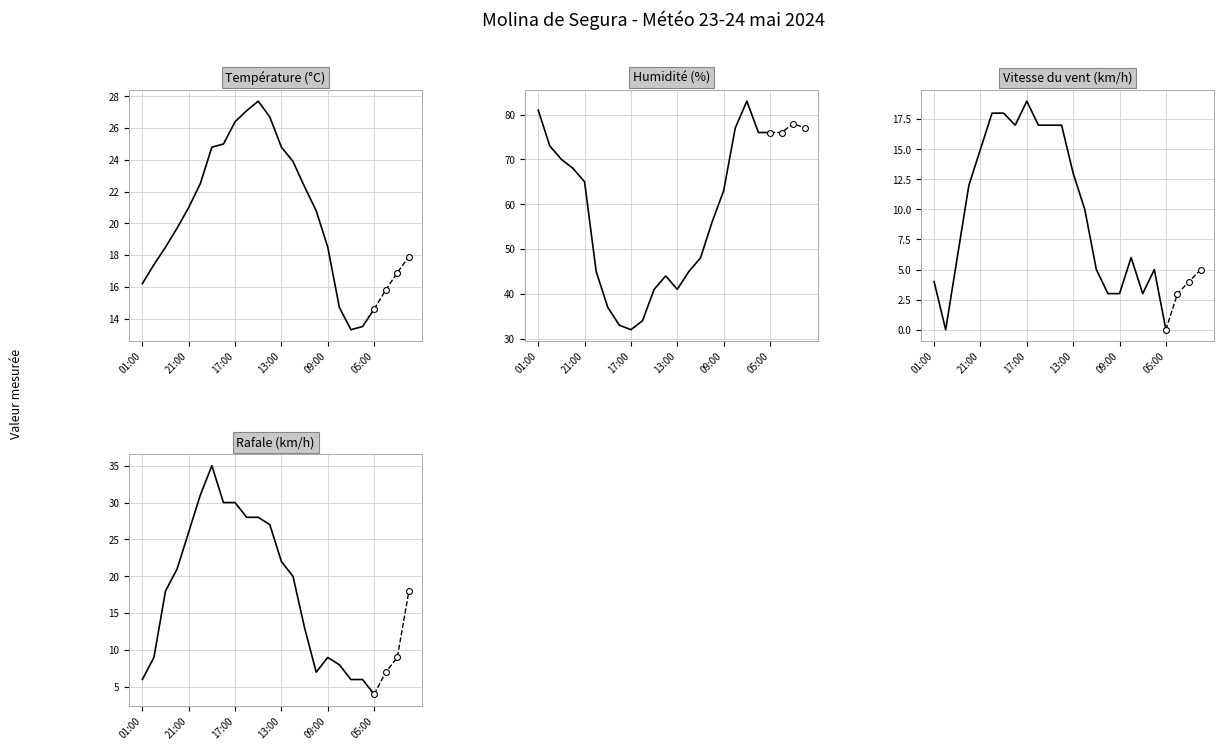

Is the value of Humidité (%) at 19 greater than the value of Vitesse du vent (km/h) at 18?

Yes